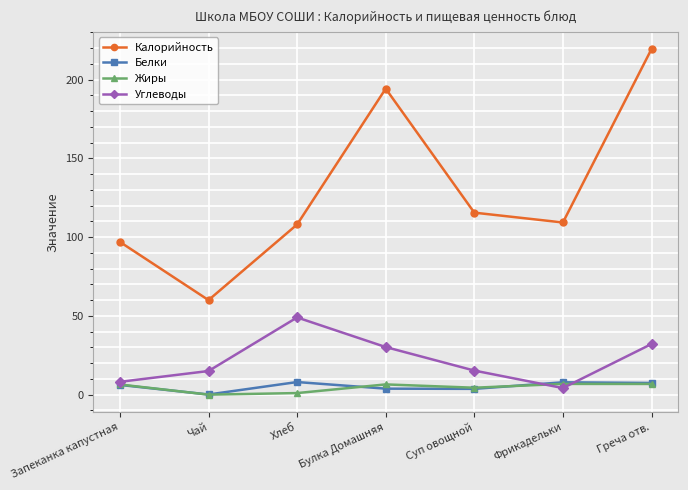

What is the difference between the second highest and second lowest values in the Жиры series?

5.8